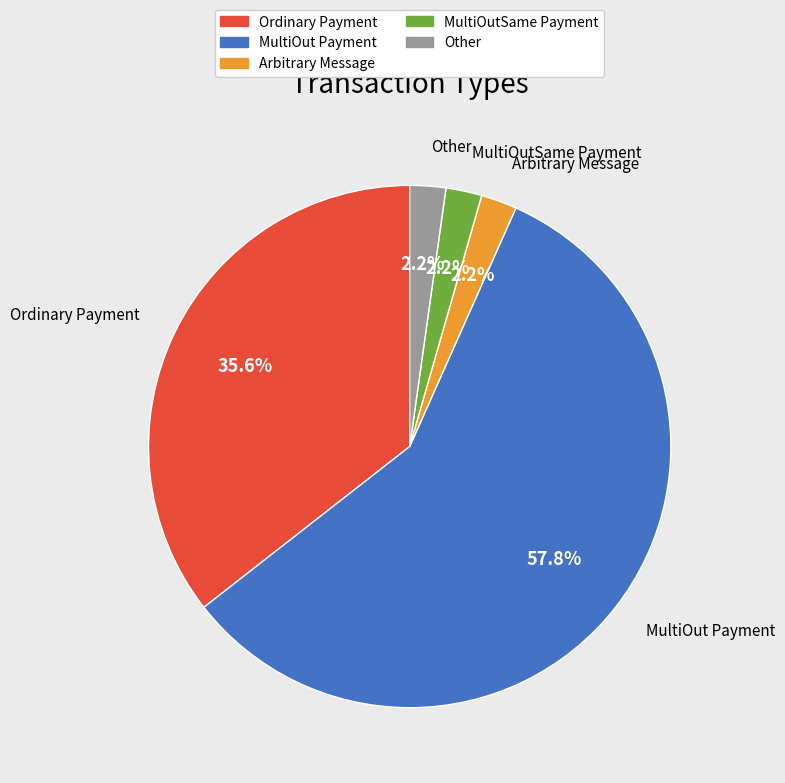

The MultiOut Payment slice represents 43% of the pie. True or false?

False